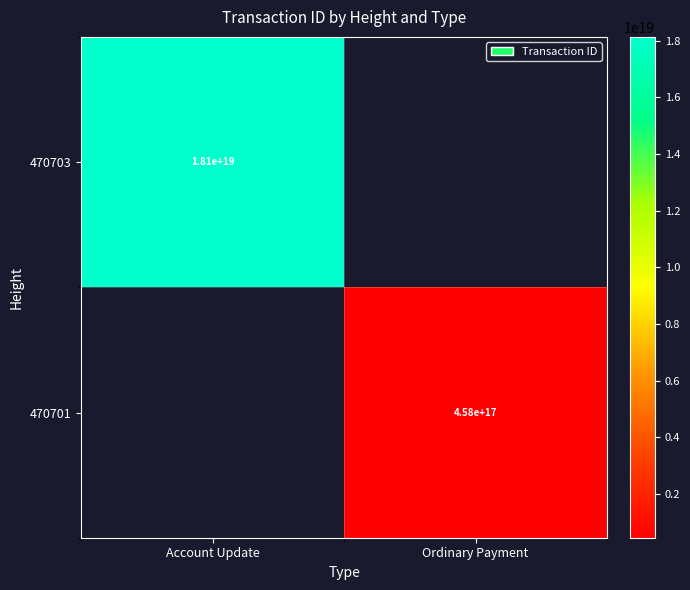

True or false: 470703 has a value of 10365520379417350144 at Account Update.

False